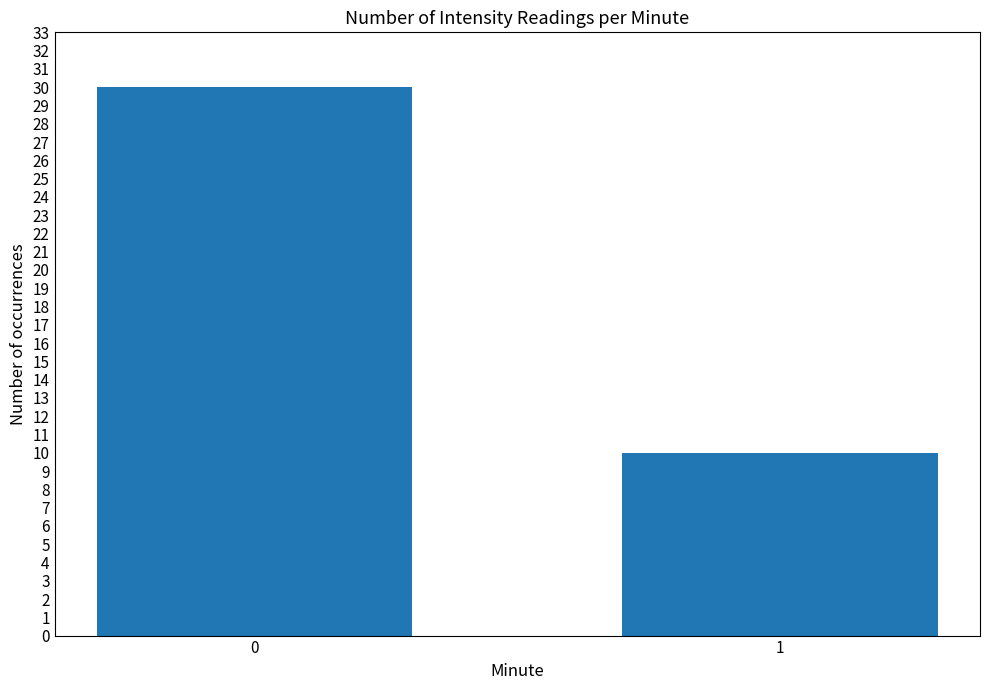

Are the bars grouped side by side (vs. stacked)?

No